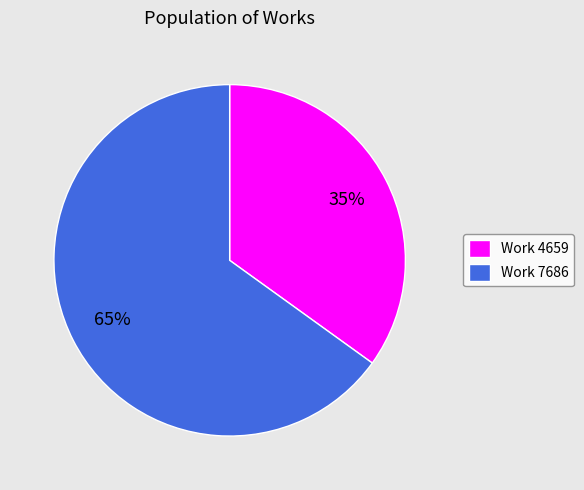

Does Work 4659 account for over 50% of the chart?

No